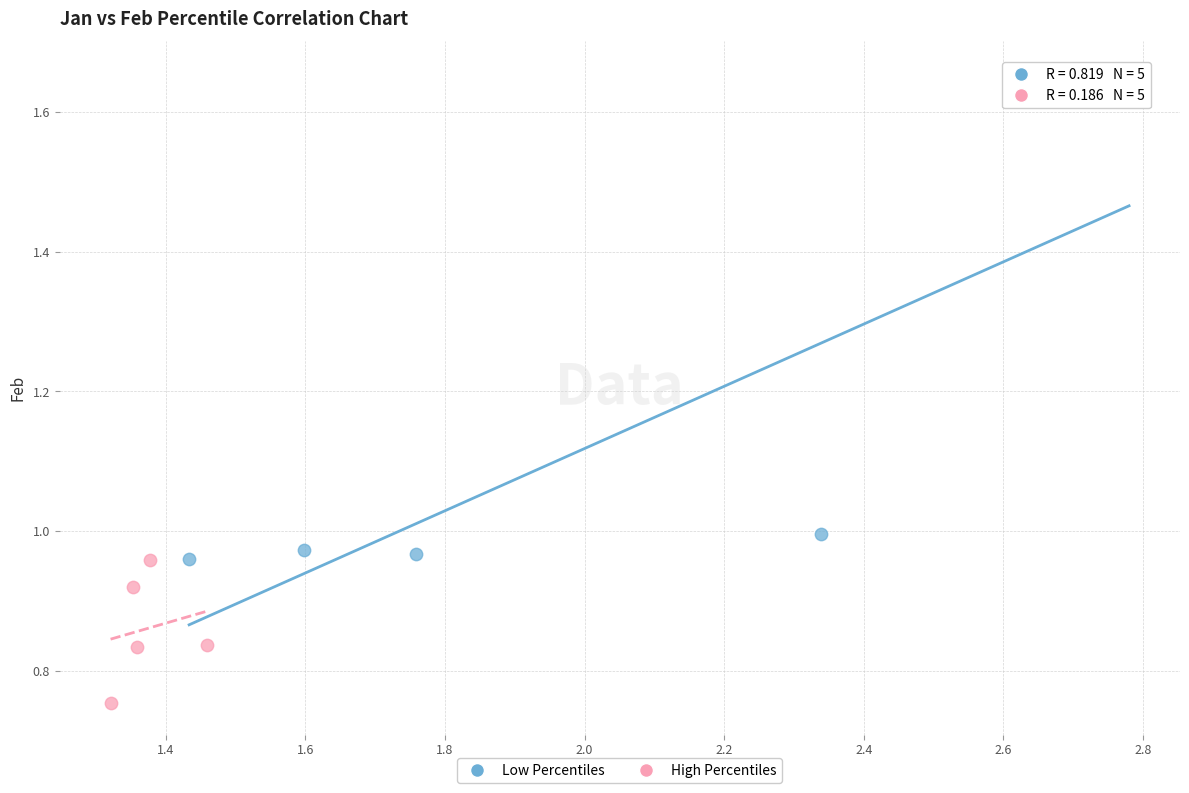

Which series reaches the minimum Y coordinate?

High Percentiles